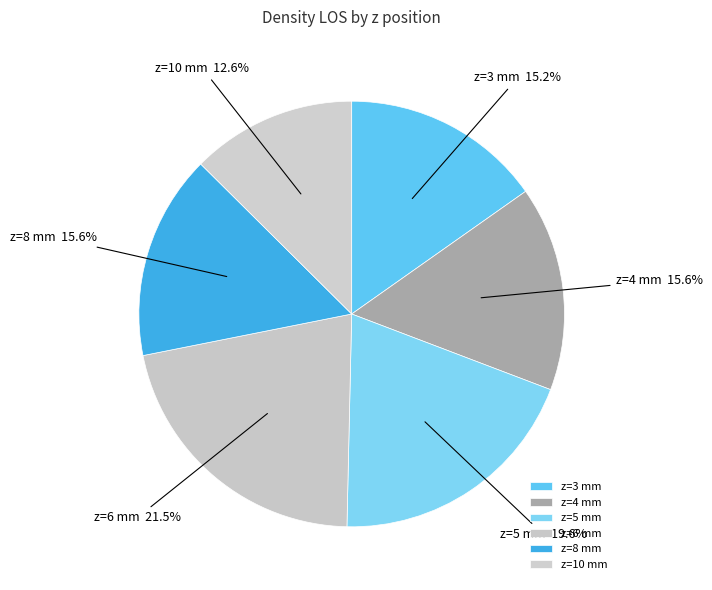

How many segments does this pie chart have?

6